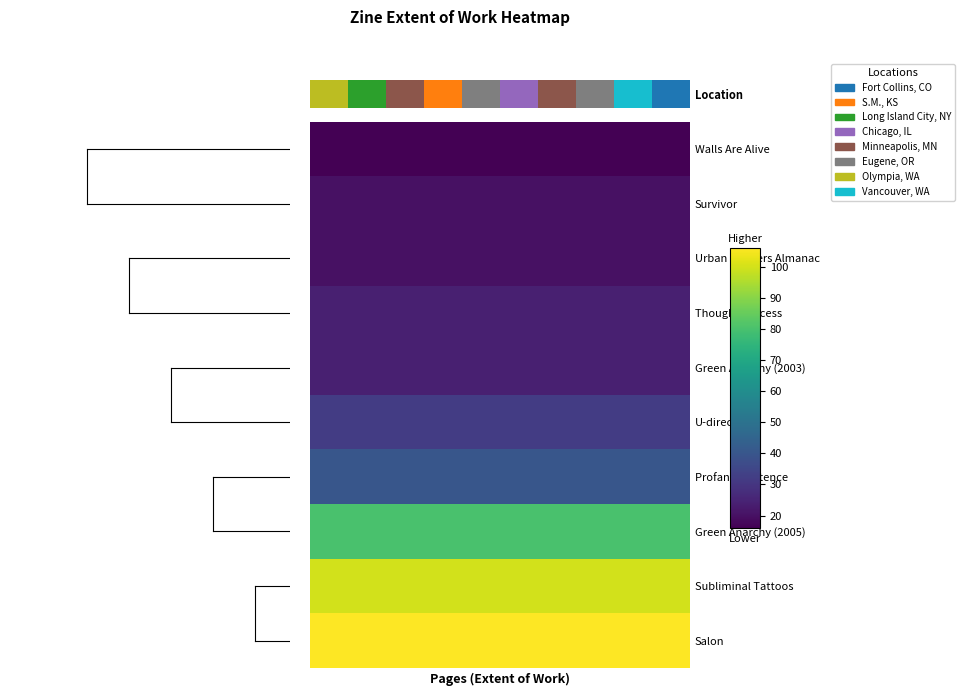

Which has a higher value, 5 or 1?

5